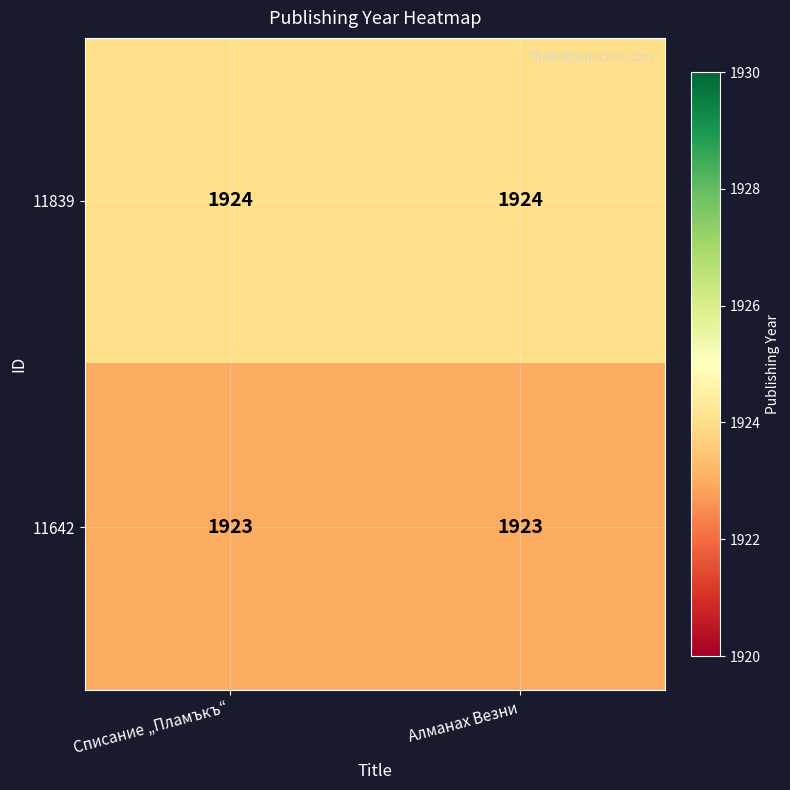

The 11839 series shows 1924 at Списание „Пламъкъ“. True or false?

True